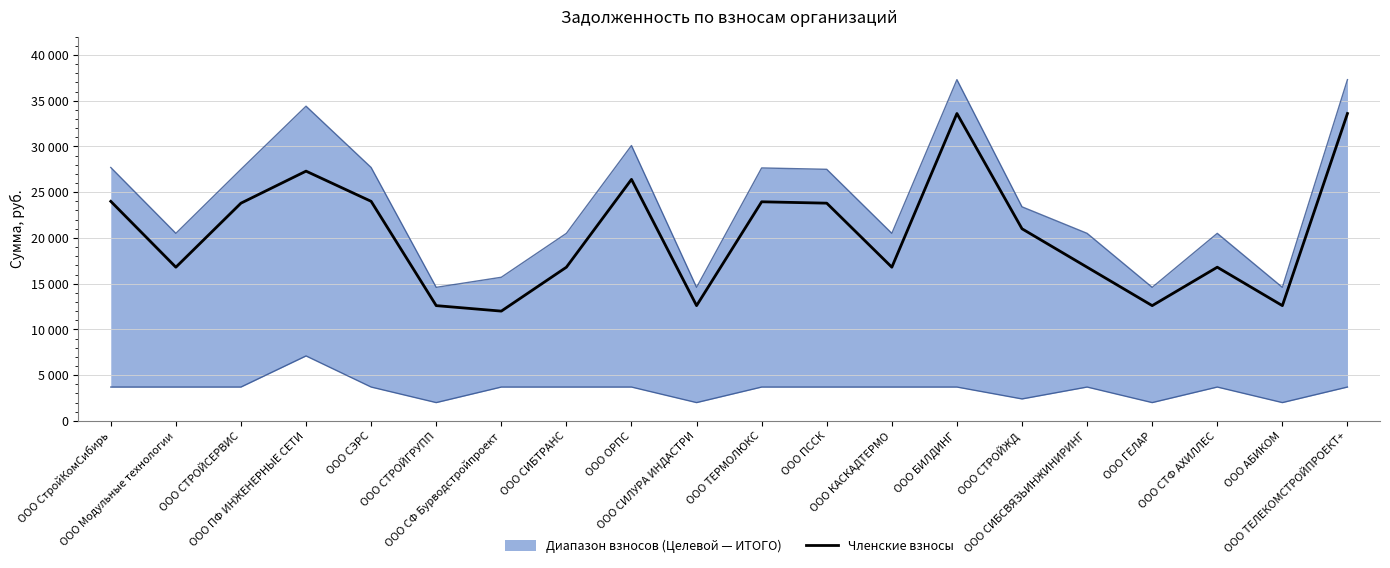

What is the change in value from ООО ПССК to ООО КАСКАДТЕРМО?

-7000